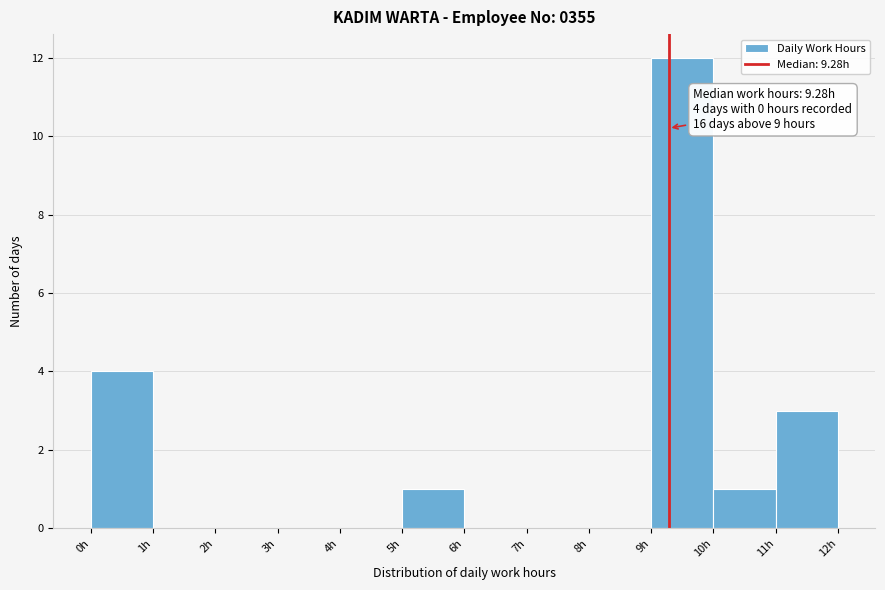

Over which range of the x-axis is the bar tallest?

9 to 10